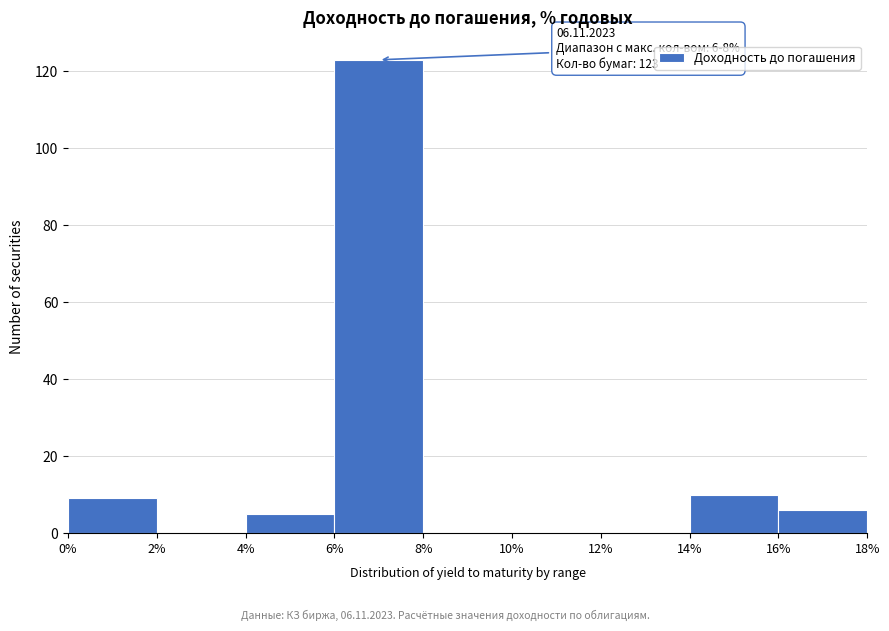

Which range on the x-axis has the tallest bar?

6% to 8%